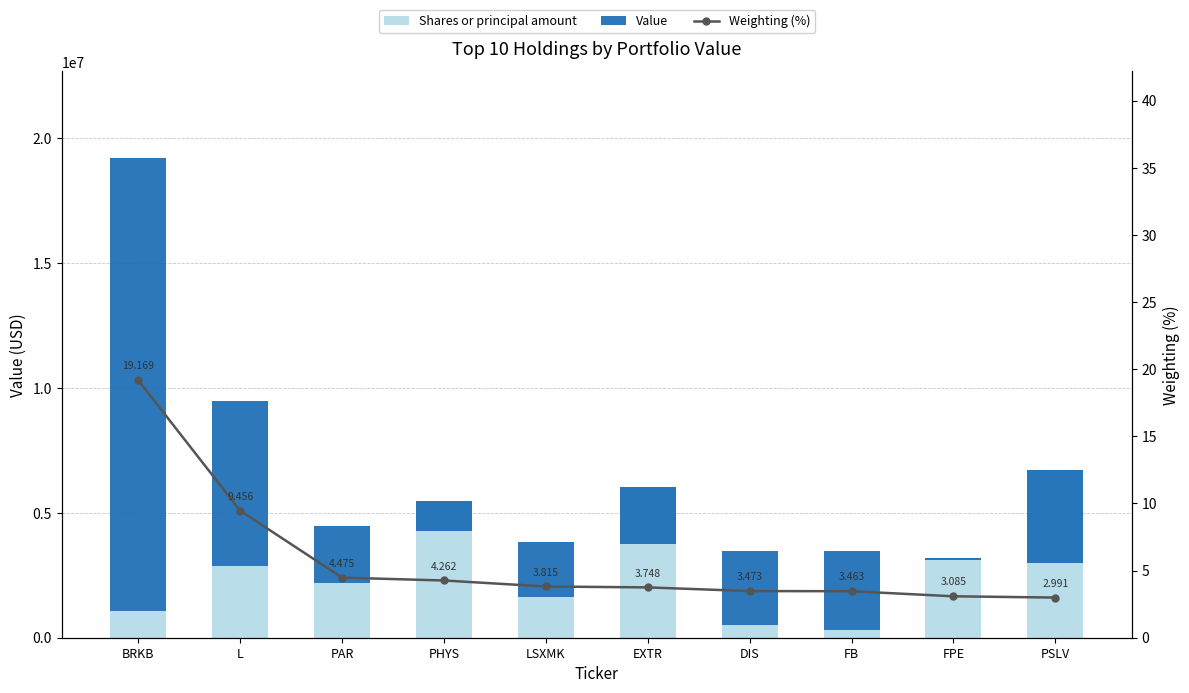

How many values in the Shares or principal amount series exceed 2874985?

5